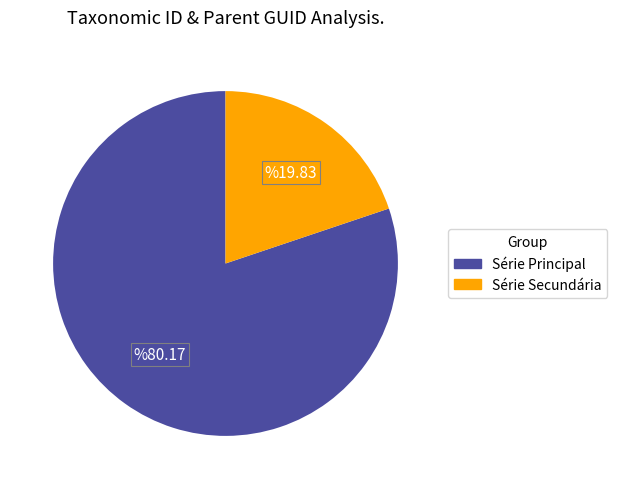

Is there a majority slice in this chart?

Yes